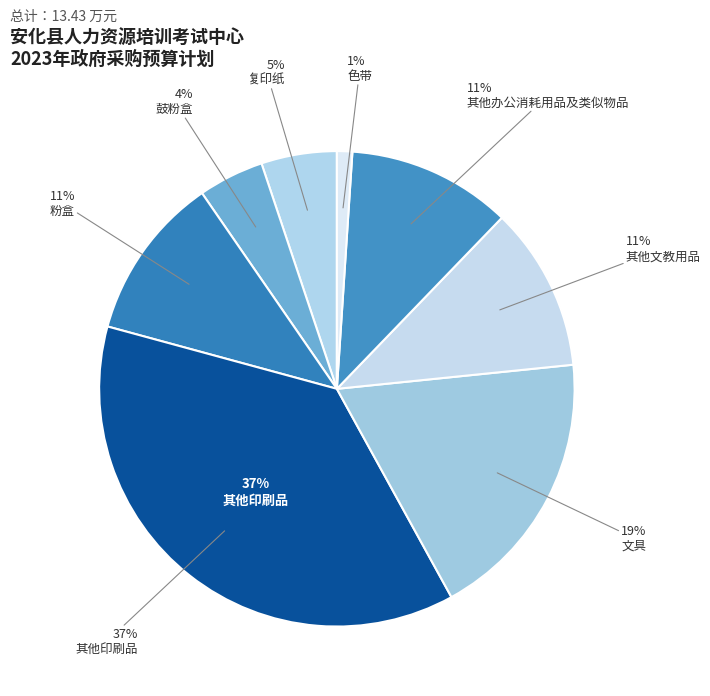

What is the total percentage of 文具 and 其他文教用品?

29.8%